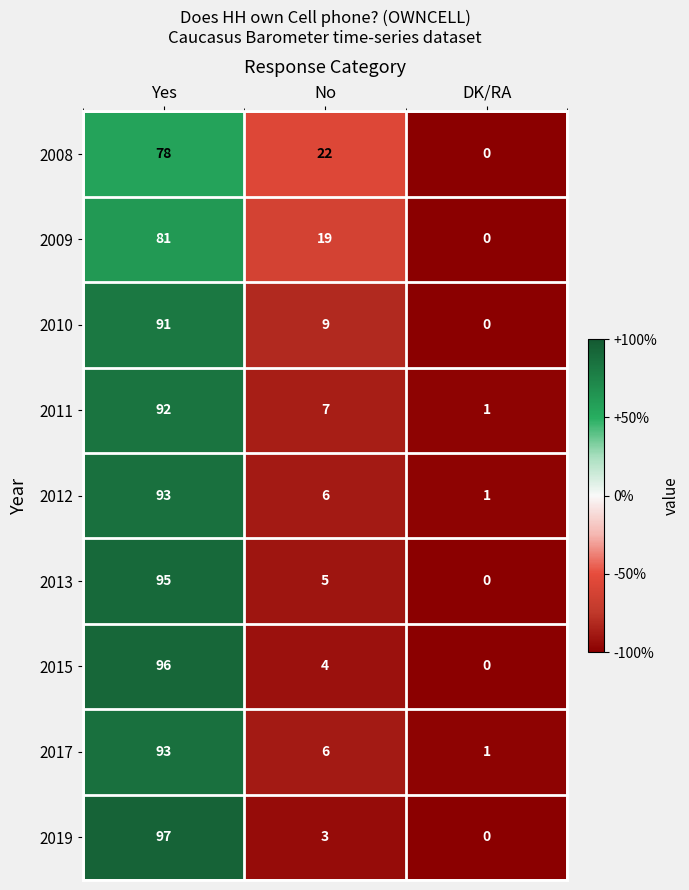

What is the maximum value for 2012?

93